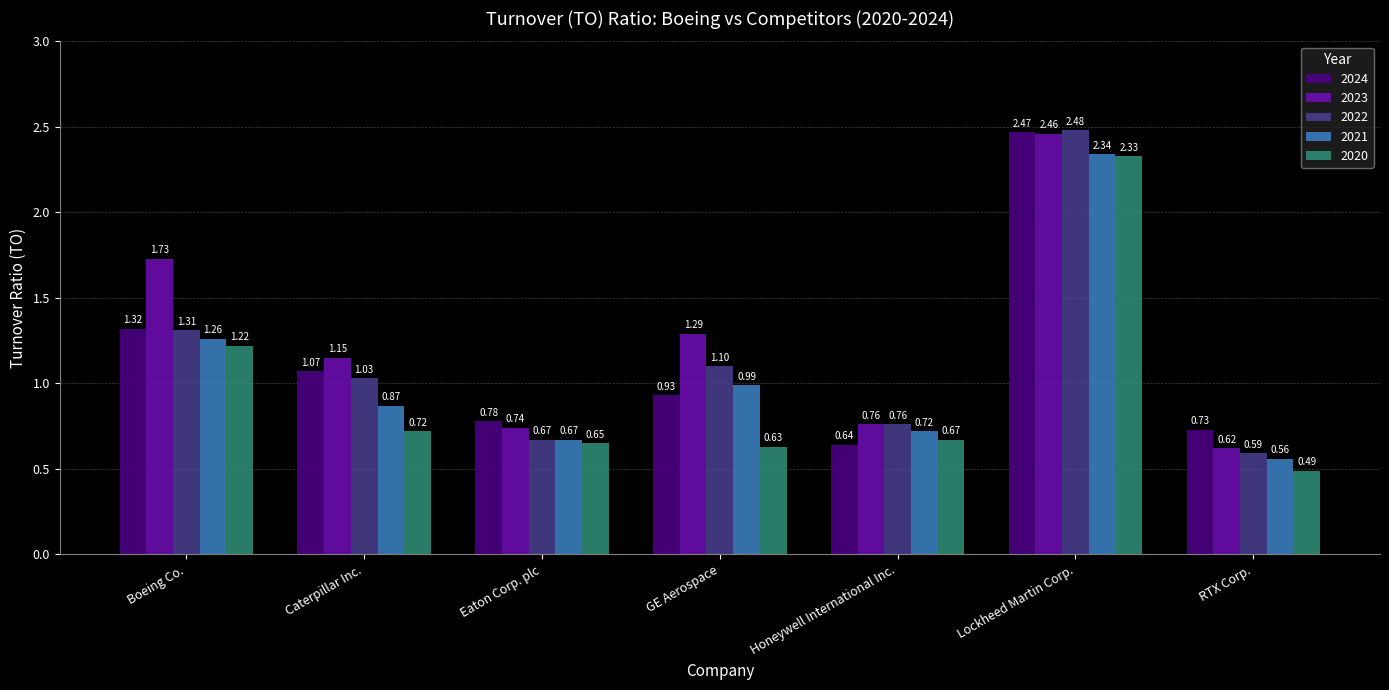

What is the average value of the 2022 series?

1.1